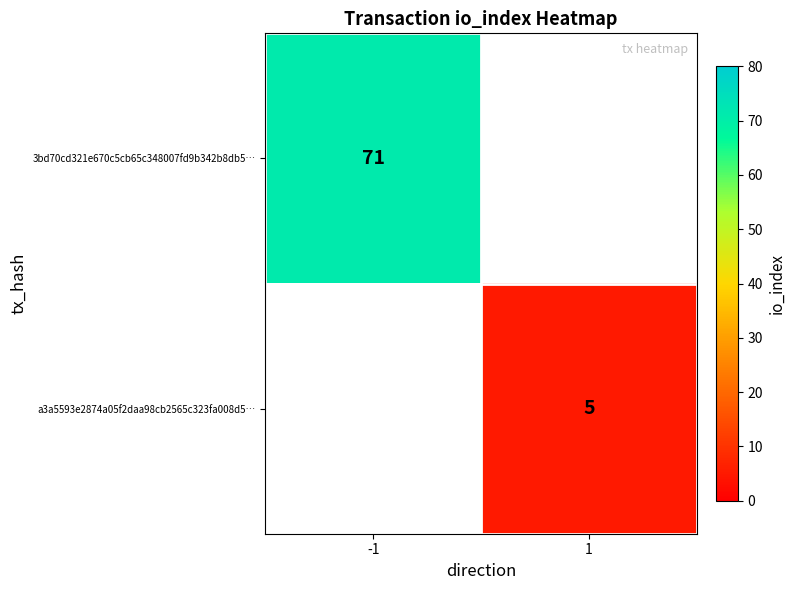

The value of a3a5593e2874a05f2daa98cb2565c323fa008d5… at 1 is 5. True or false?

True